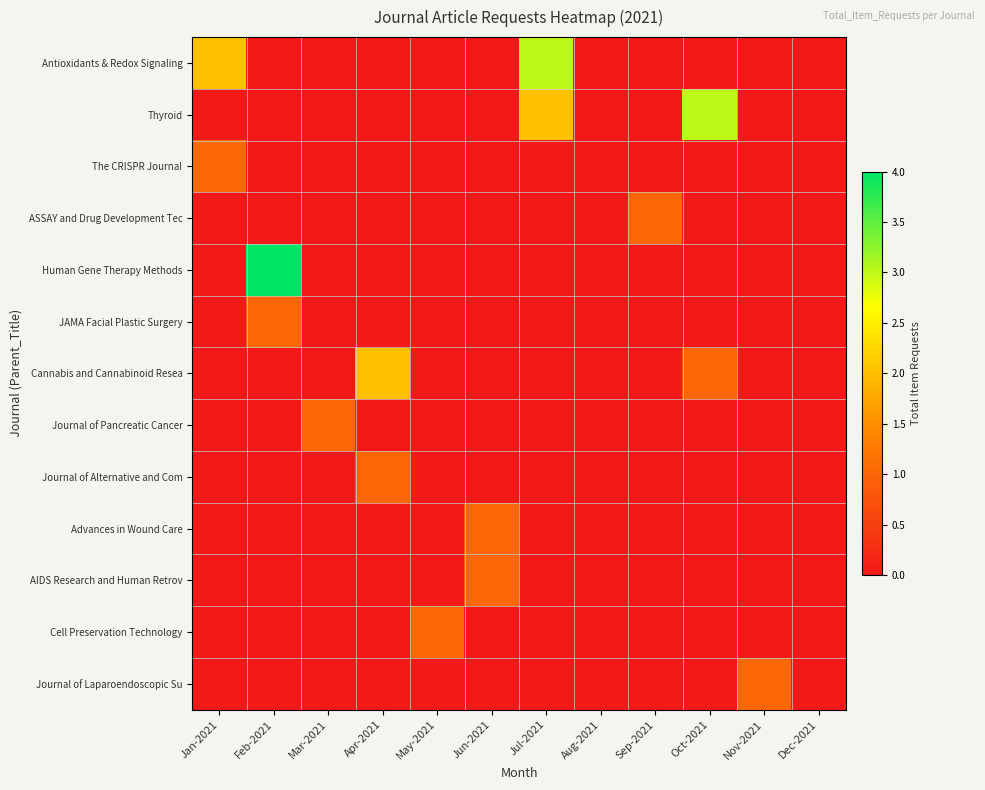

Between May-2021 and Jan-2021, which is larger?

Jan-2021